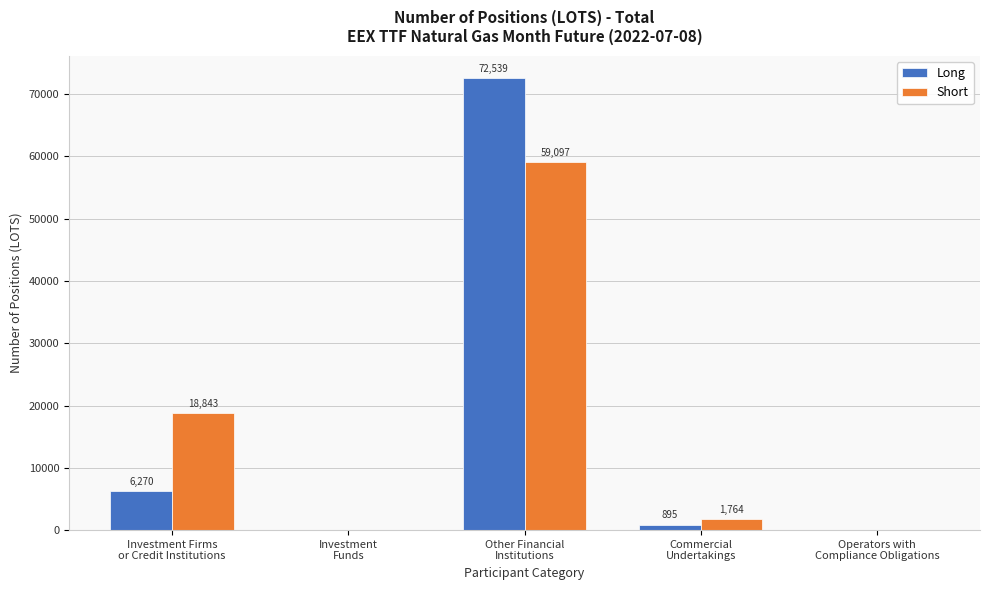

Reading left to right, transcribe all the data shown in this chart.

Long: 6270	0	72539	895	0
Short: 18843	0	59097	1764	0